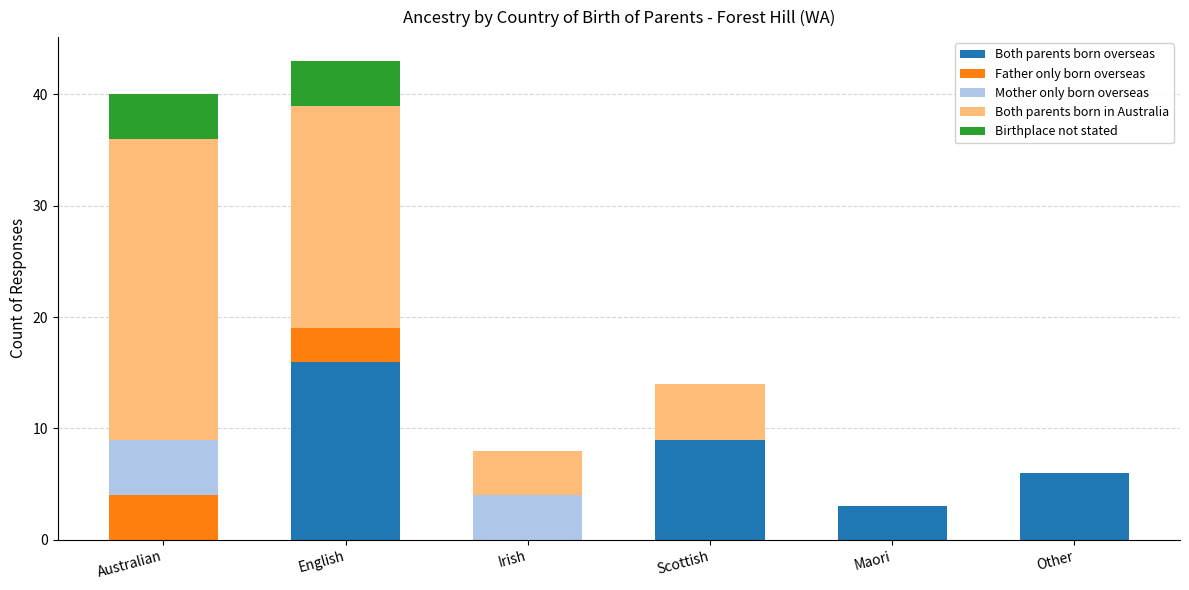

Reading right to left, transcribe the values for Both parents born overseas.

Other=6	Maori=3	Scottish=9	Irish=0	English=16	Australian=0